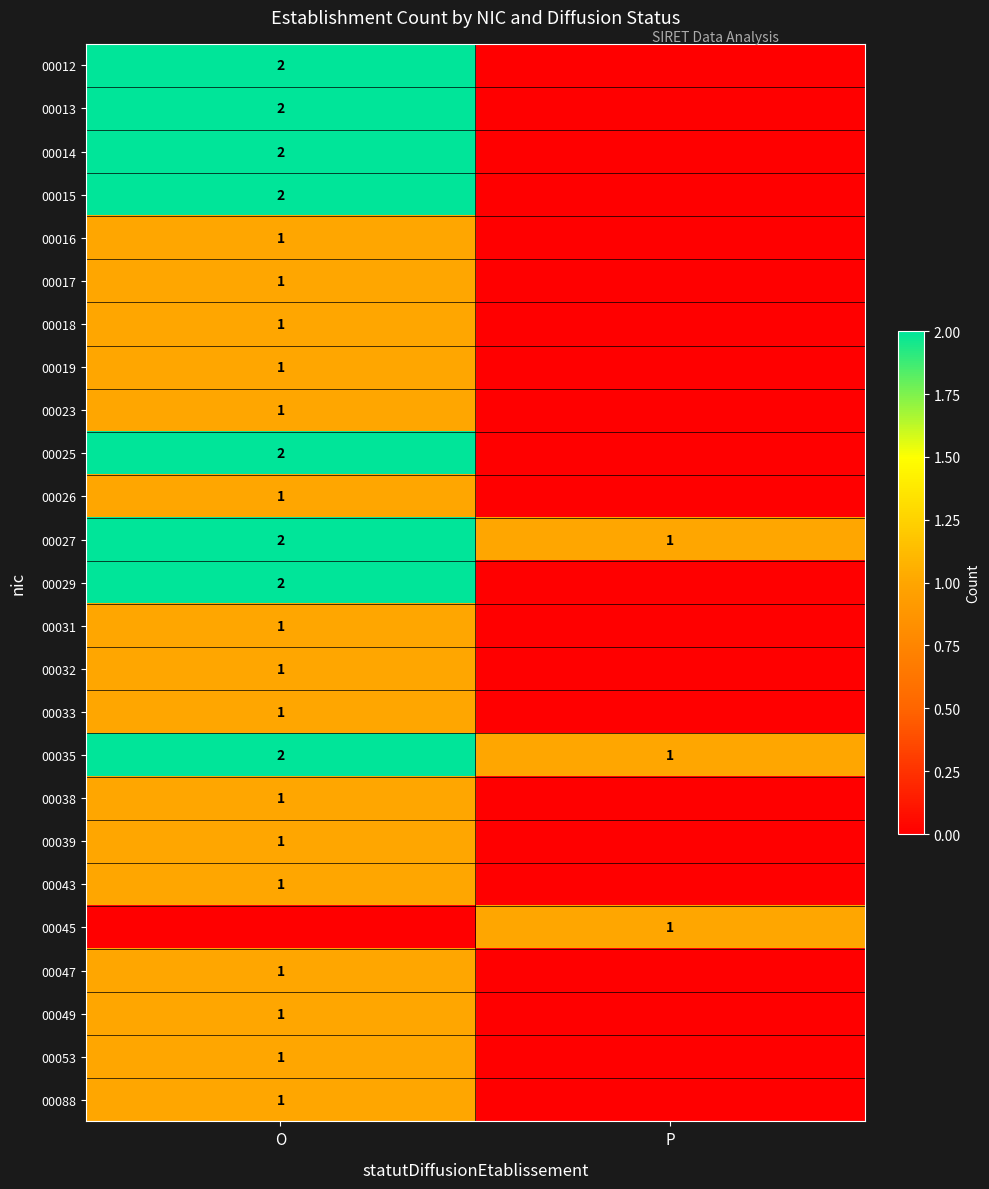

What is the sum of the 00027 values at O and P?

3